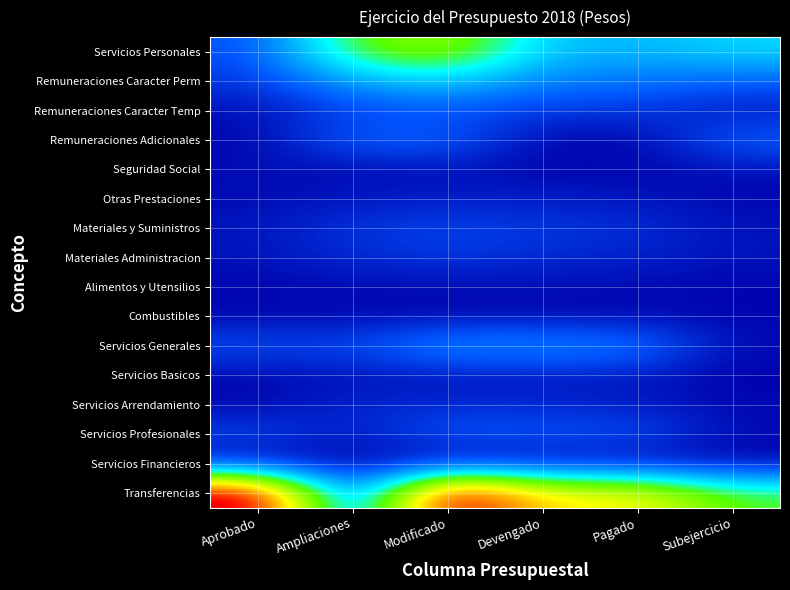

Which has a higher value, Modificado or Aprobado?

Modificado